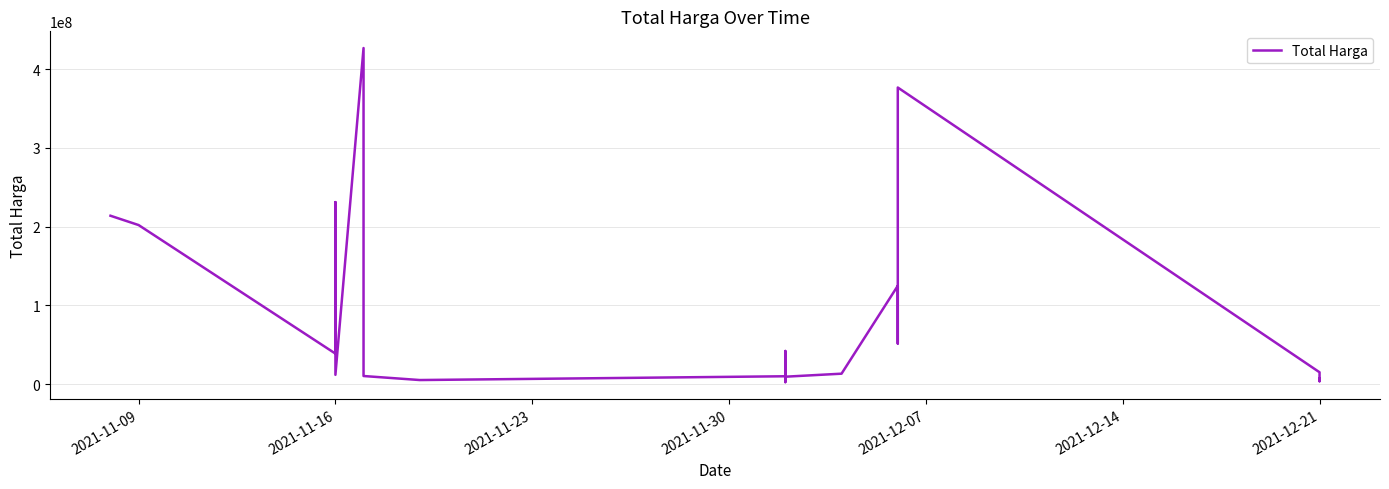

How many lines are shown in the chart?

1